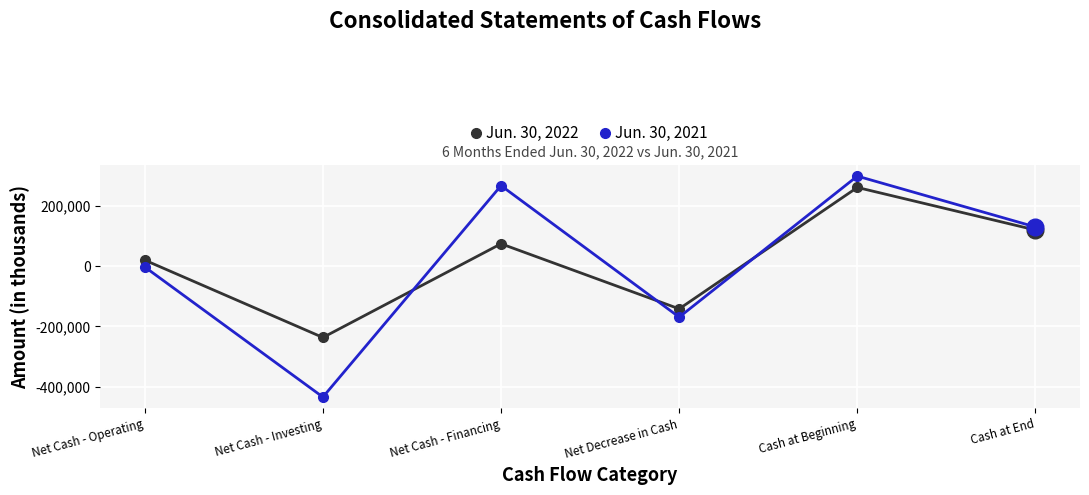

At which category does Jun. 30, 2021 reach its first local valley?

Net Cash - Investing